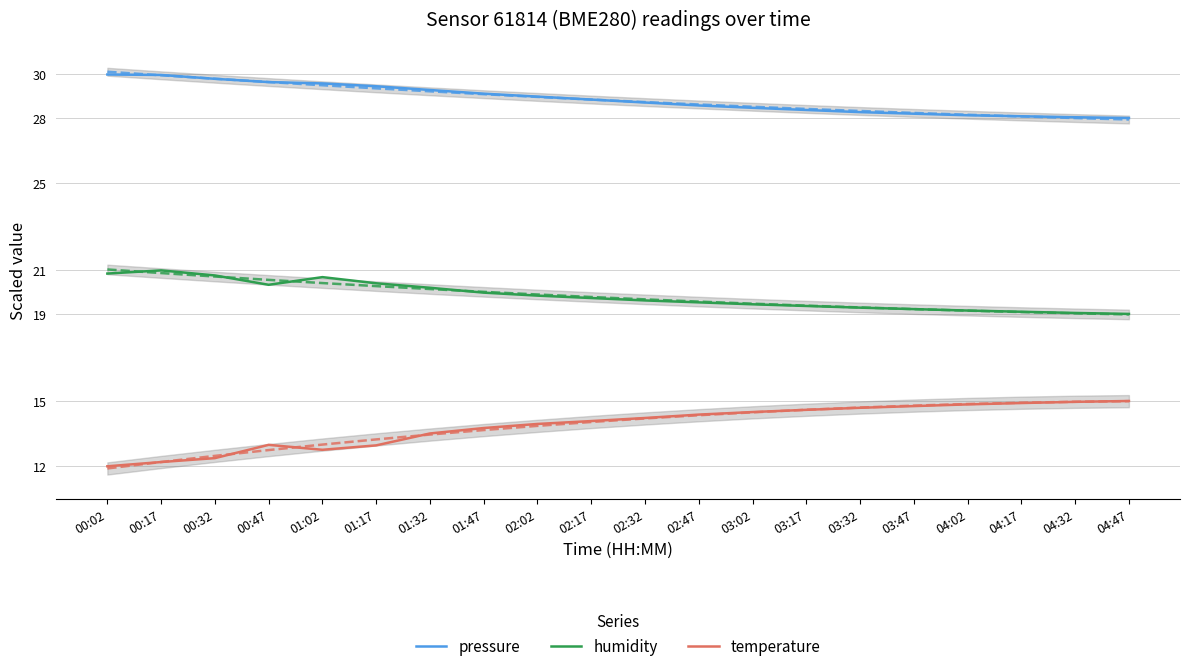

What is the difference between the second highest and minimum values in the temperature series?

3.0